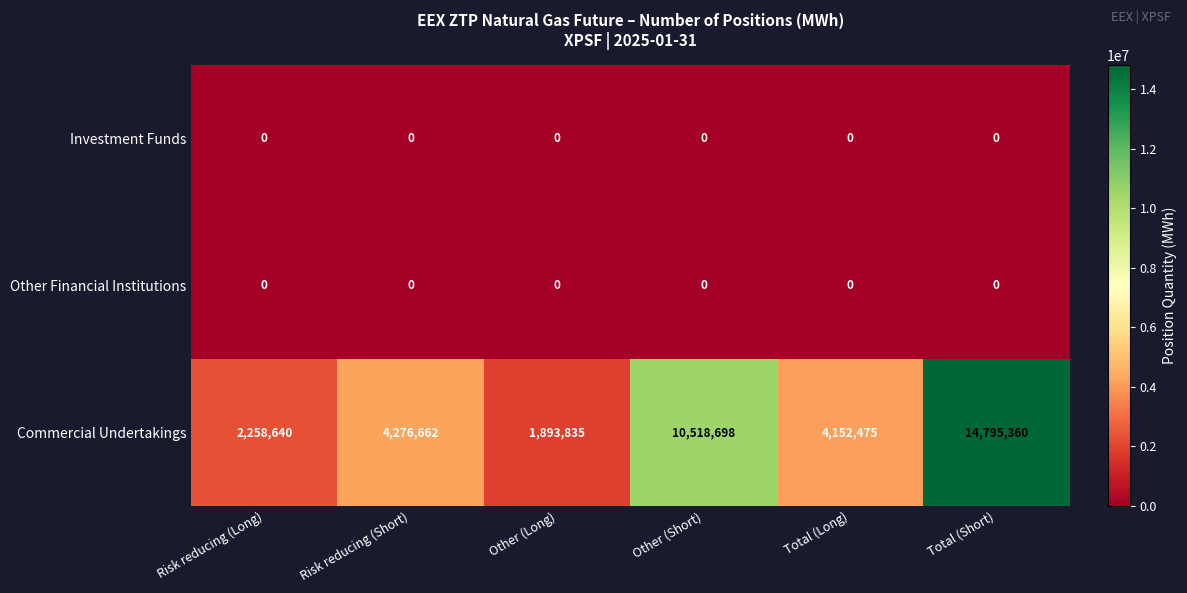

Reading left to right, transcribe all the data shown in this chart.

Investment Funds: 0	0	0	0	0	0
Other Financial Institutions: 0	0	0	0	0	0
Commercial Undertakings: 2258640	4276662	1893835	10518698	4152475	14795360